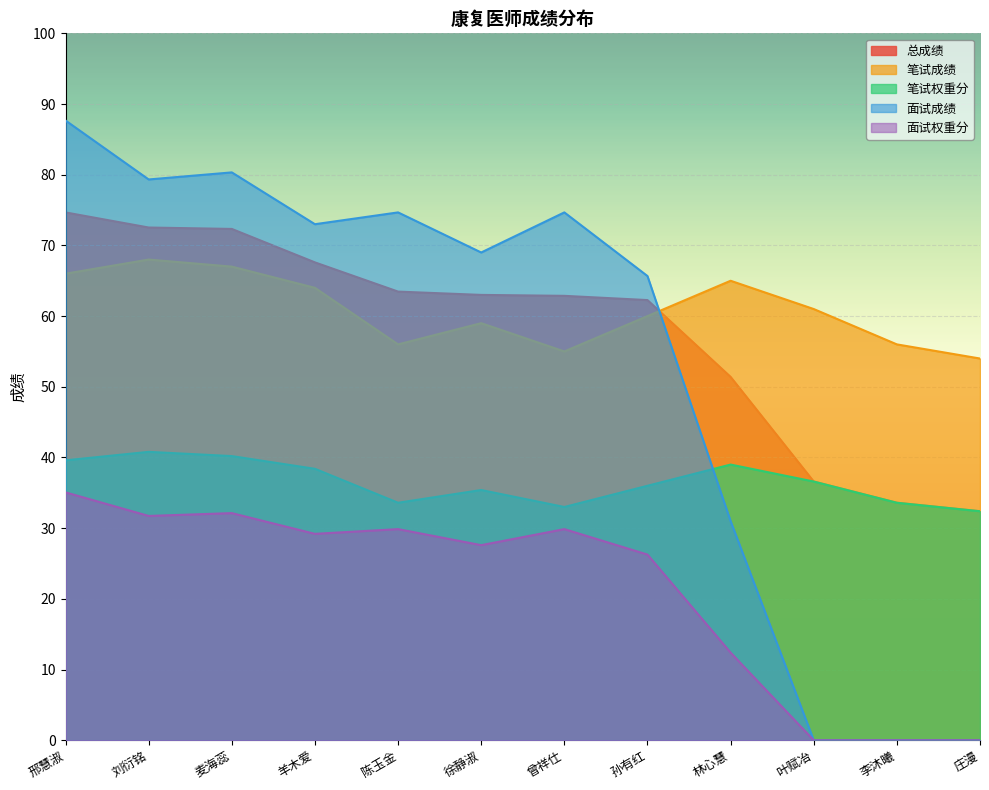

List the labels in order of 笔试权重分 value, largest first.

刘衍铭, 麦海蕊, 邢慧淑, 林心慧, 羊木爱, 叶赋冶, 孙有红, 徐静淑, 陈玉金, 李沐曦, 曾祥仕, 庄漫